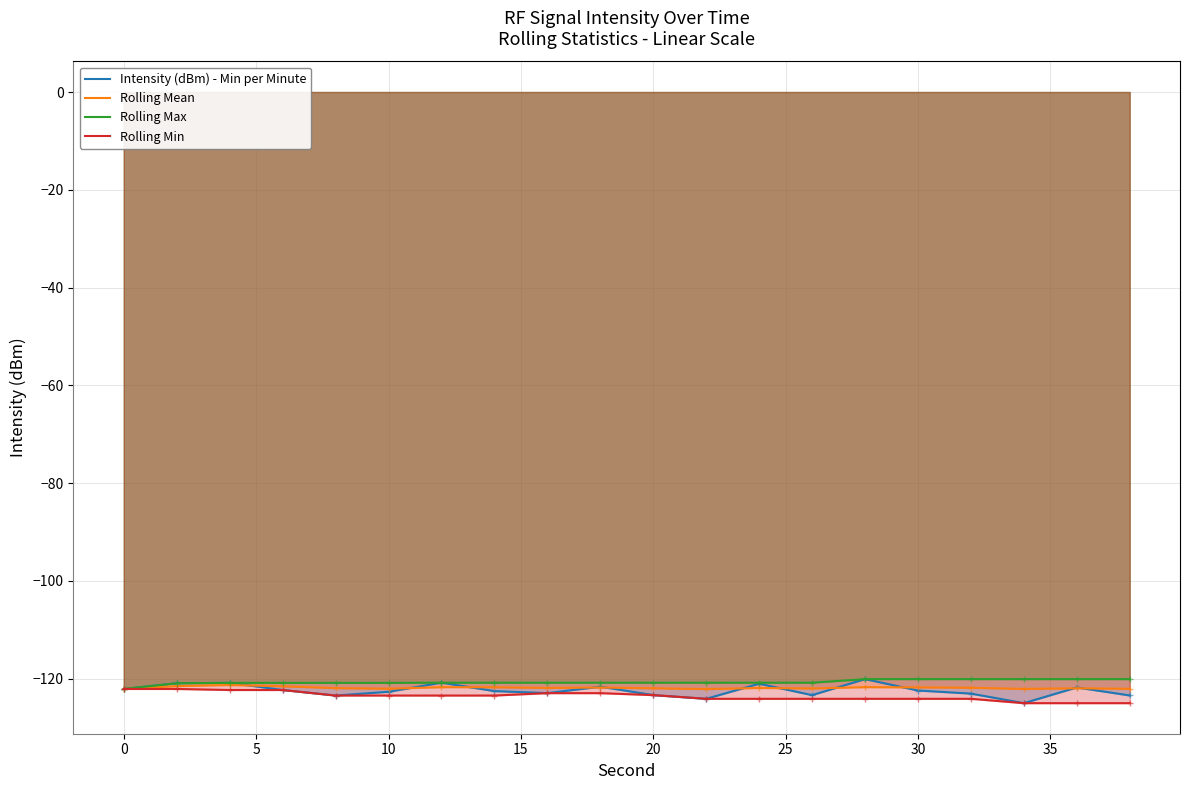

What is the maximum value for Rolling Min?

-122.1